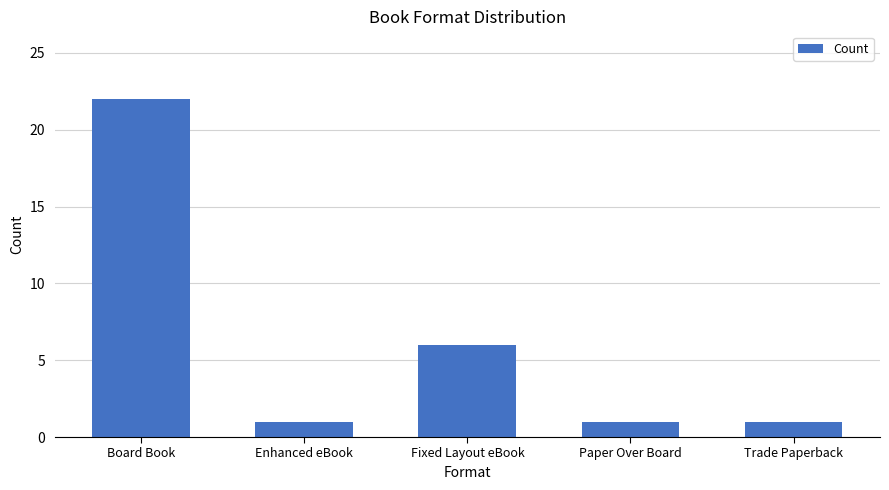

The value at Trade Paperback is 1. True or false?

True